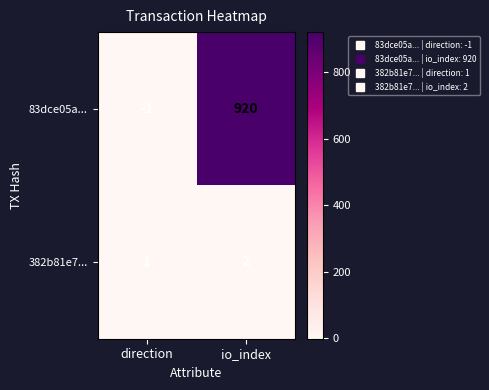

What is the average value of the 83dce05a... series?

460